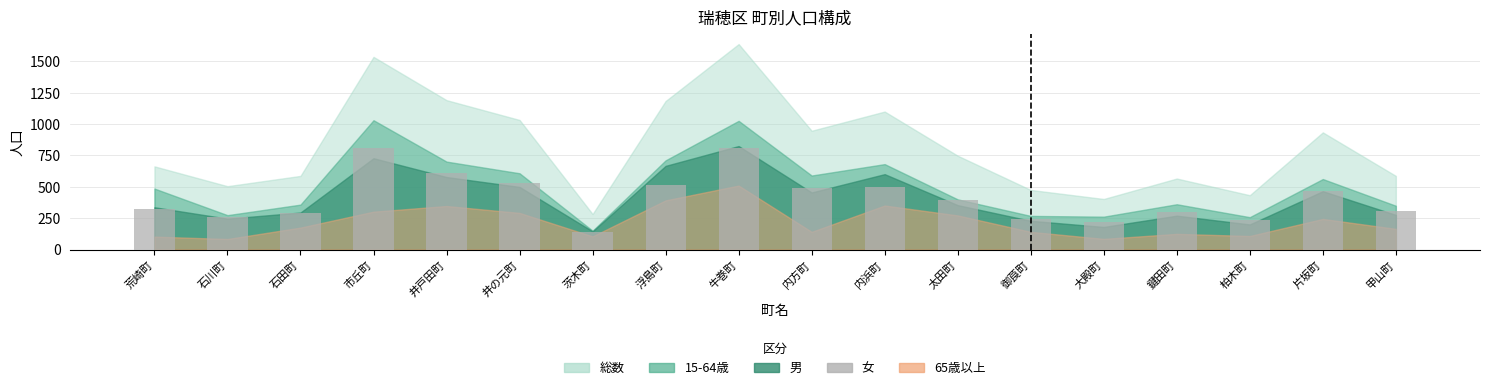

What is the label of the 14th bar from the left?

大殿町